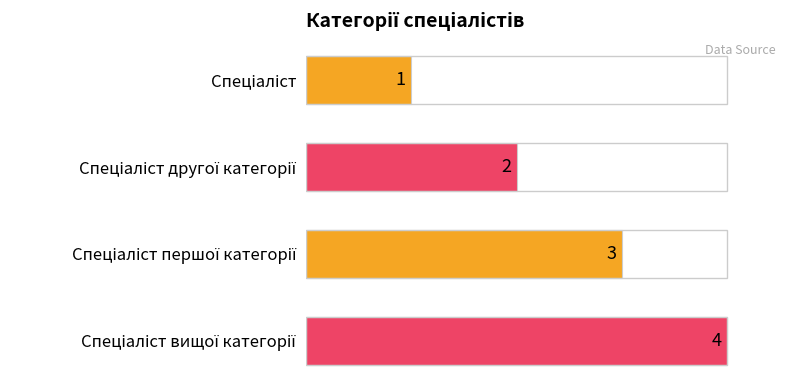

What is the maximum value shown in the chart?

4